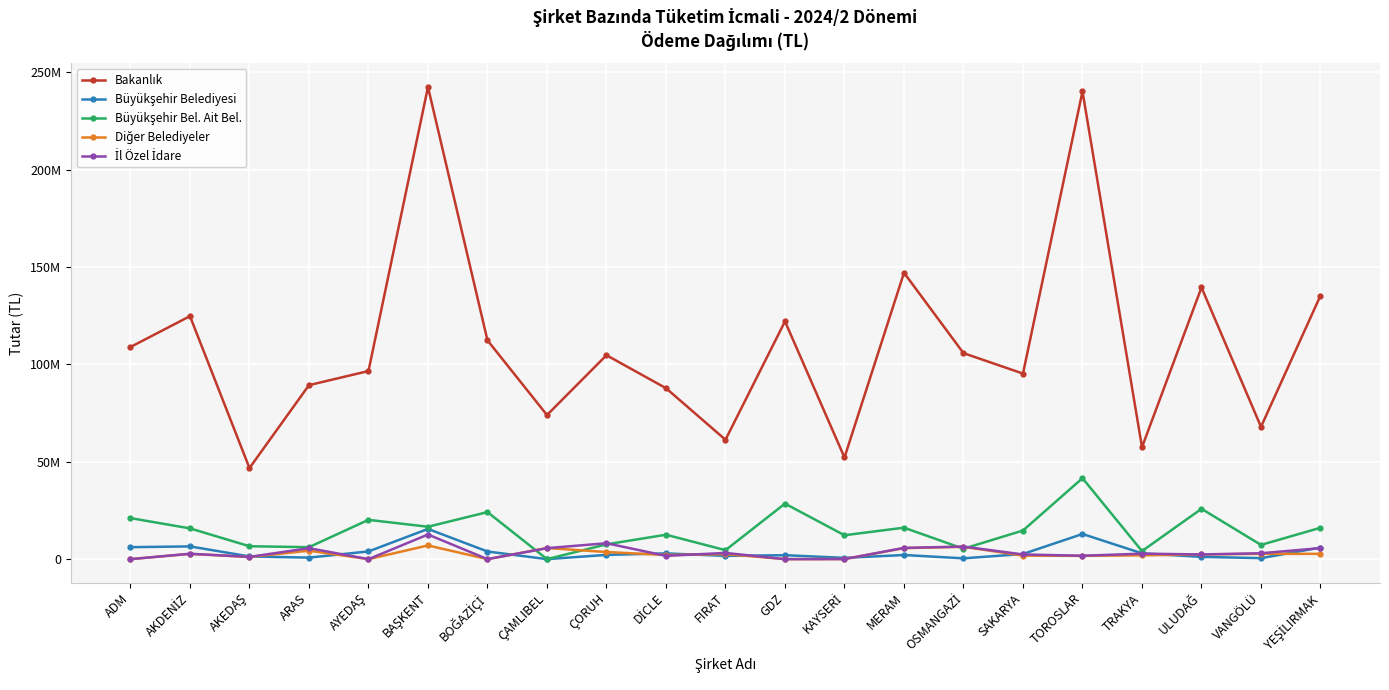

How many interior local peaks does the Bakanlık series have?

7